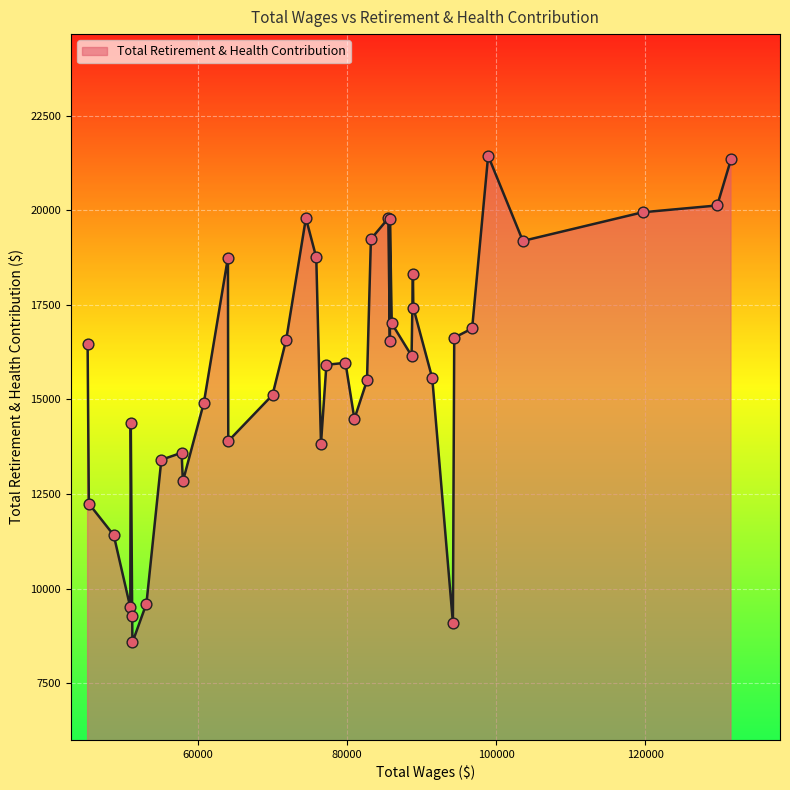

What is the difference between the maximum and minimum values?

12861.0